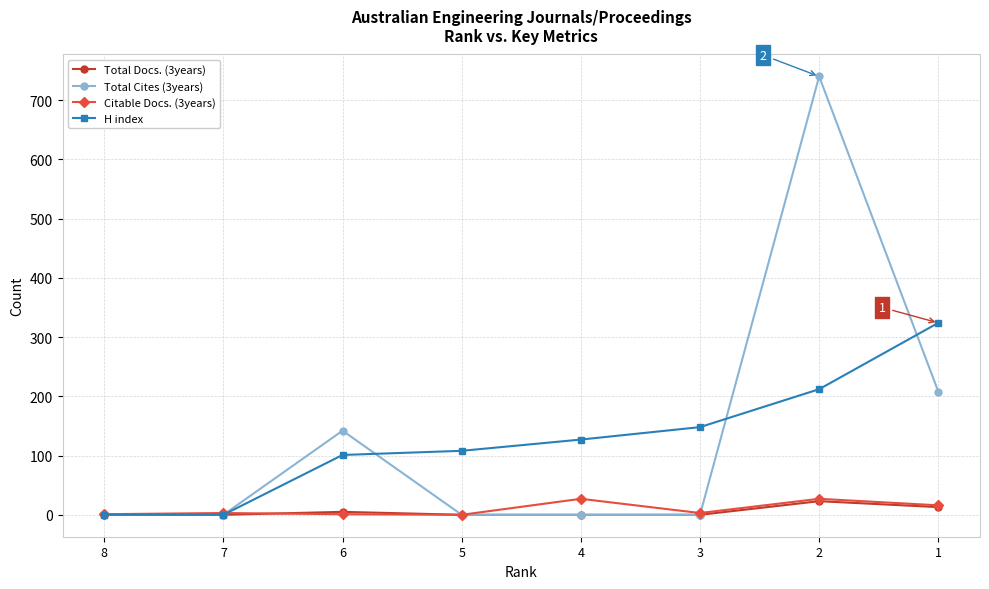

Which series has the widest spread of values?

Total Cites (3years)